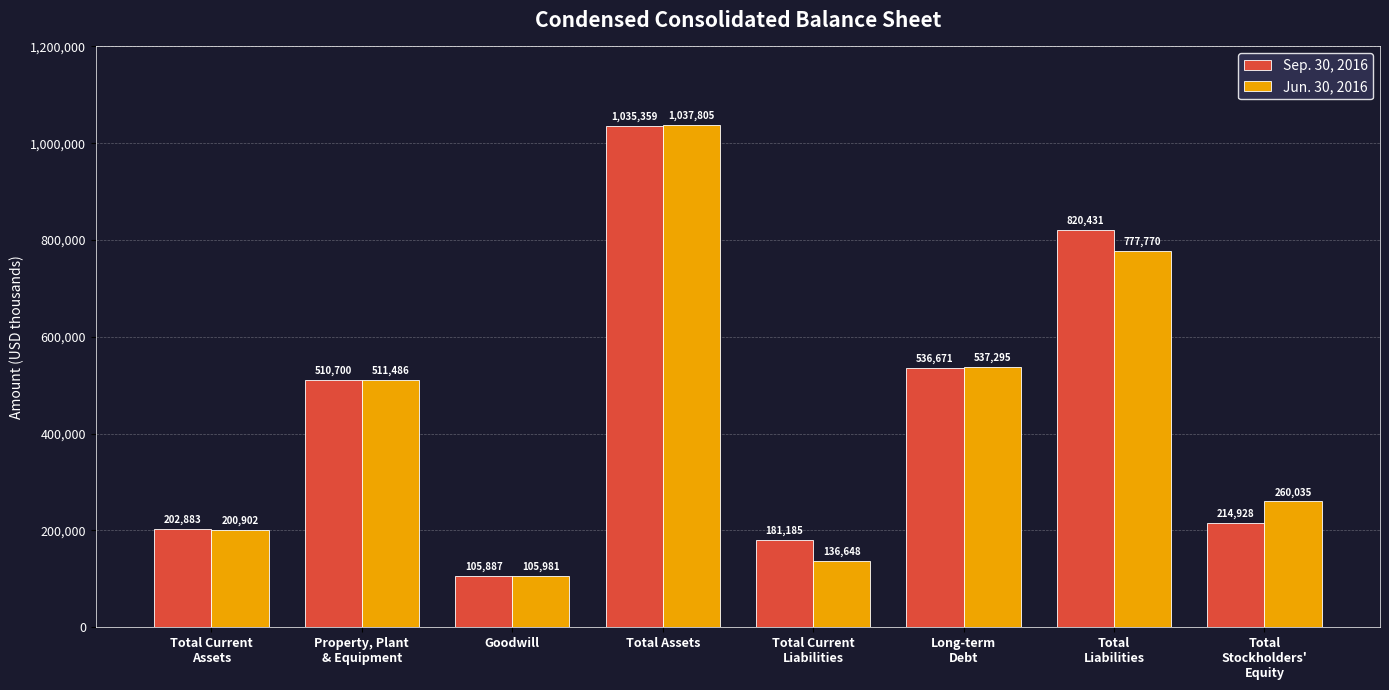

At which label is Sep. 30, 2016 closest to 570623?

Long-term
Debt